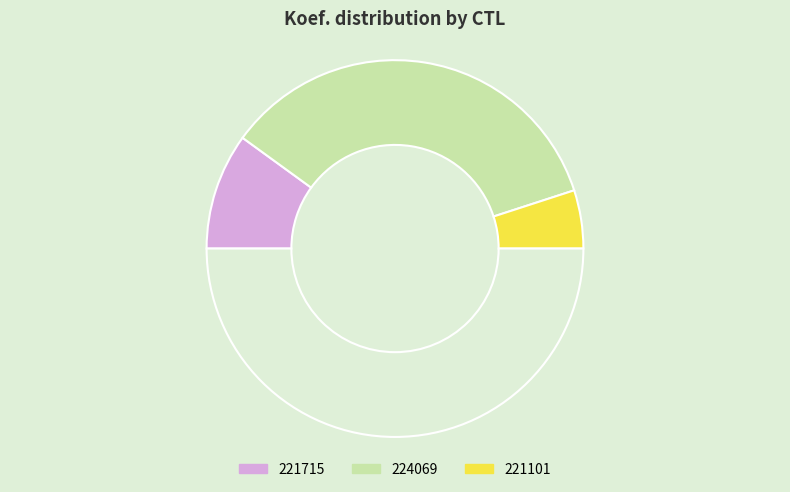

Count the number of slices in the pie.

4